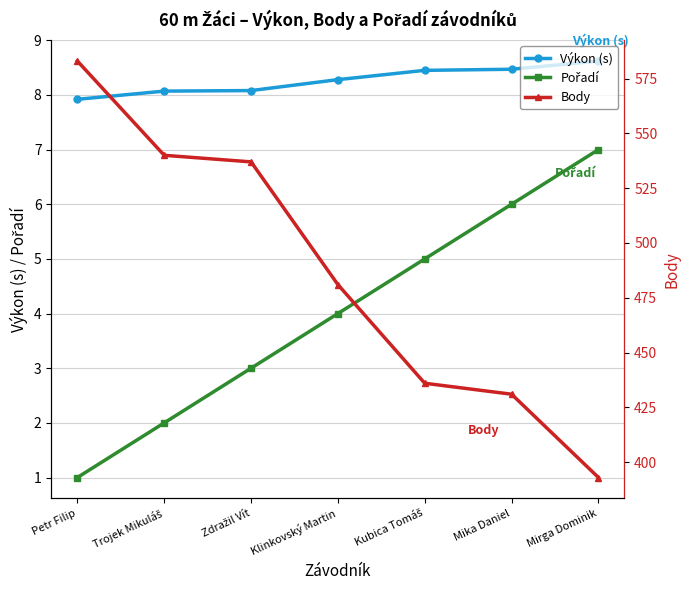

What is the average value of the Body series?

485.9